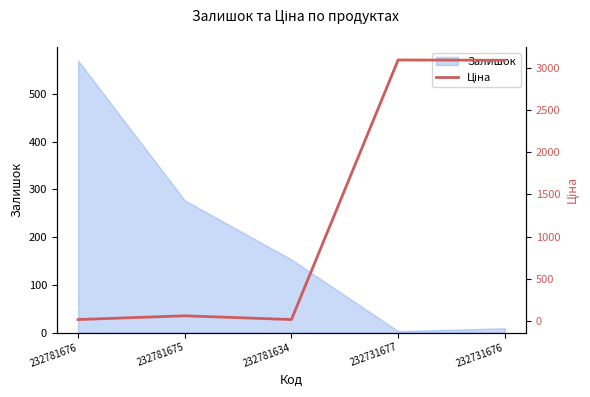

How many values exceed 59?

3